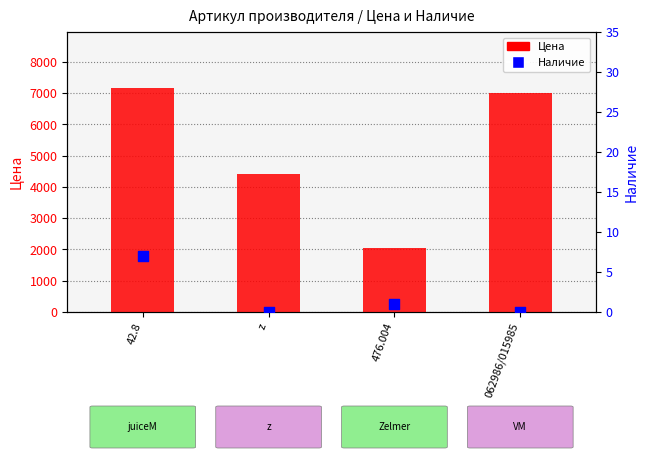

At which category is the sum across all series the highest?

42.8